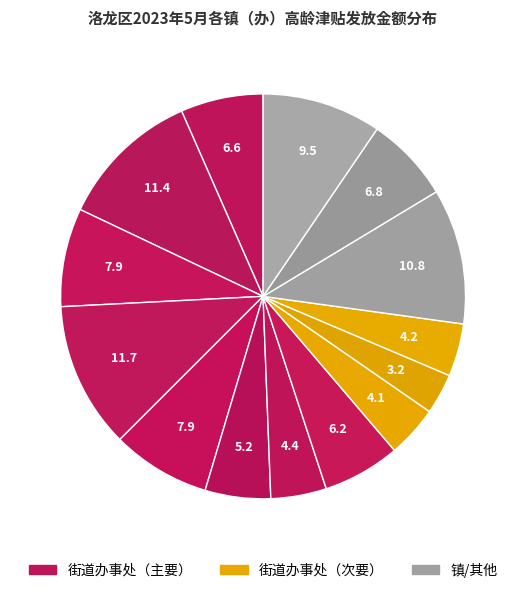

Rank the categories by value from highest to lowest.

李楼街道办事处, 关林街道办事处, 佃庄镇, 龙门石窟街道办事处, 科技园街道办事处, 安乐街道办事处, 丰李街道办事处, 龙门街道办事处, 古城街道办事处, 开元街道办事处, 太康东路街道办事处, 定鼎门街道办事处, 翠云路街道办事处, 学府街道办事处